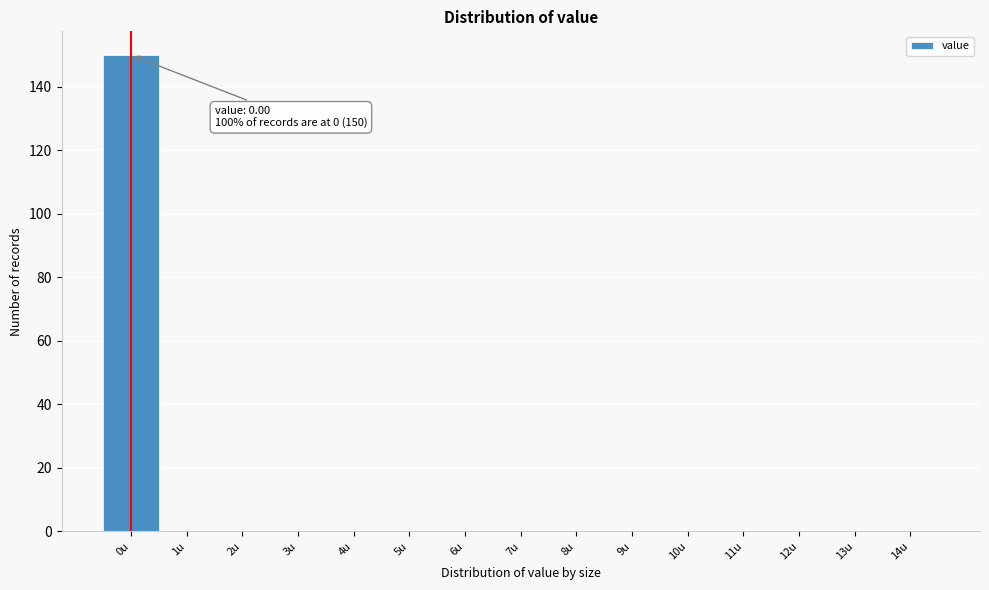

Which range on the x-axis has the tallest bar?

-0.5 to 0.5